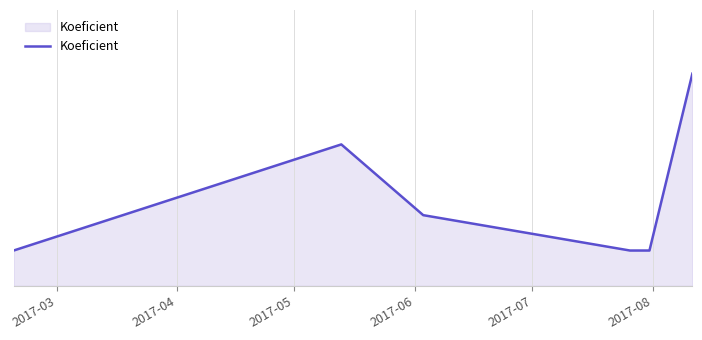

Does the chart have visible grid lines?

Yes